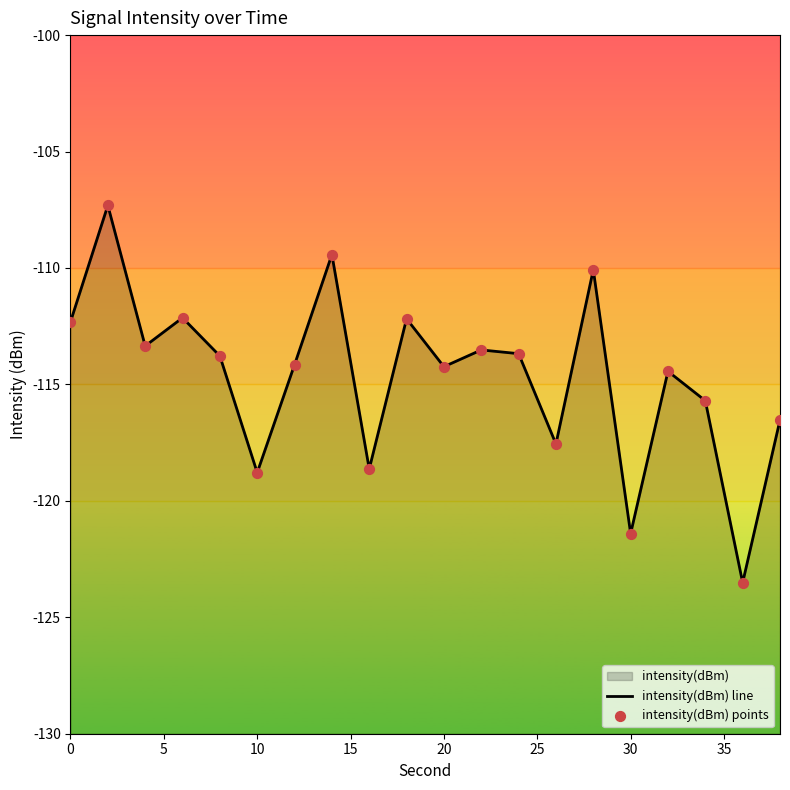

Which series has the largest total across all categories?

intensity(dBm) line